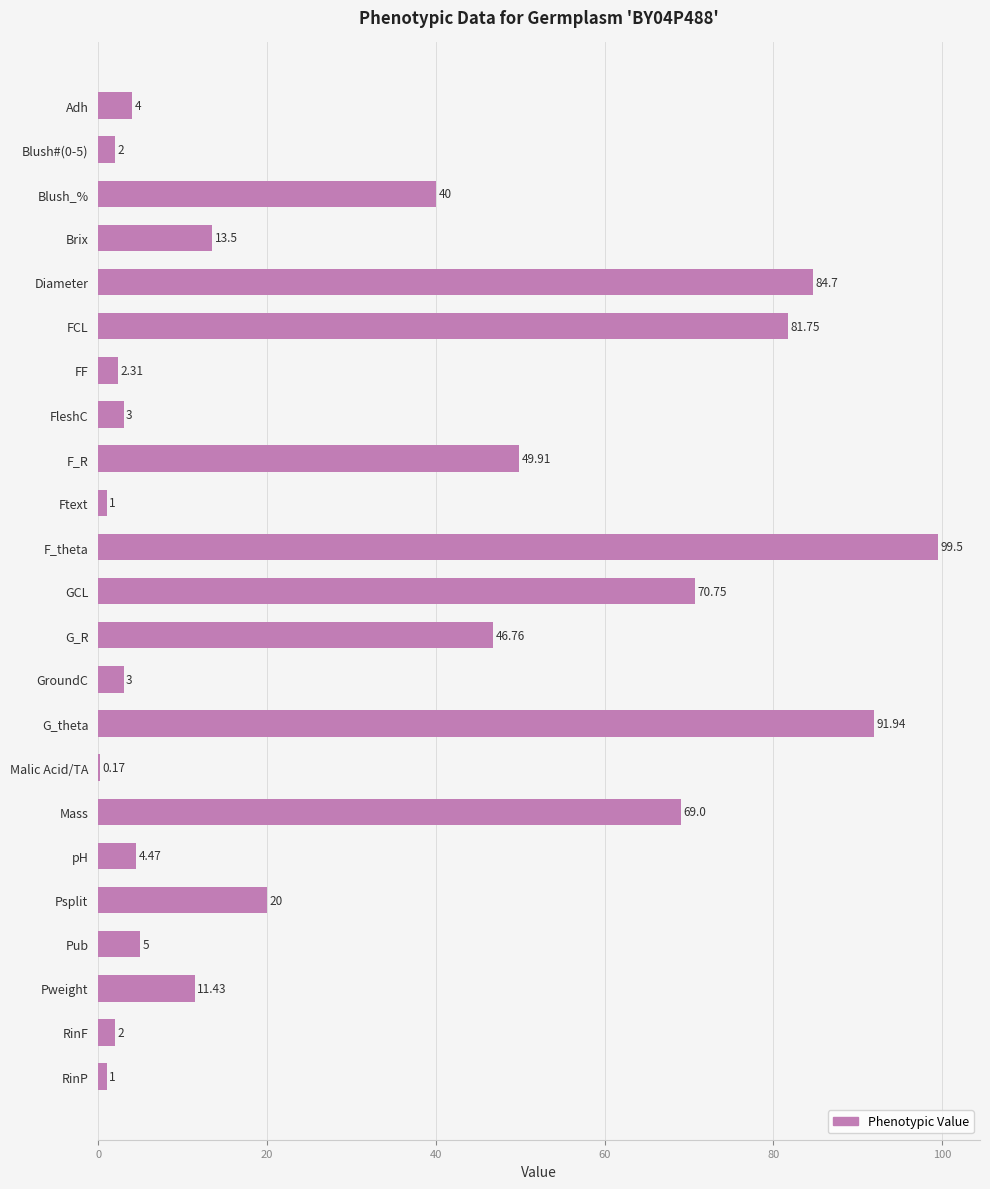

Count the number of values greater than 11.

12